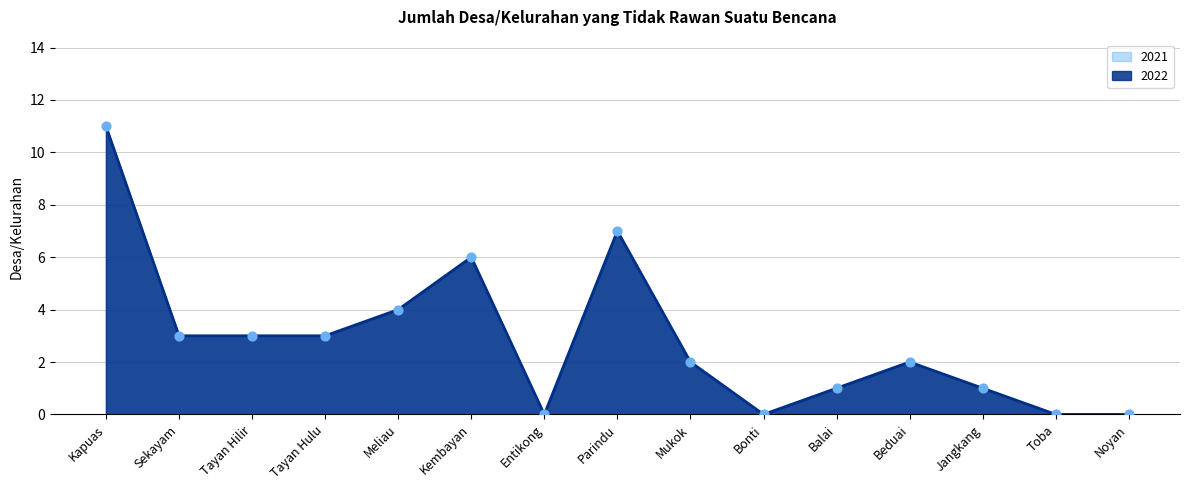

Is the value of 2022 at Mukok greater than the value of 2021 at Noyan?

Yes